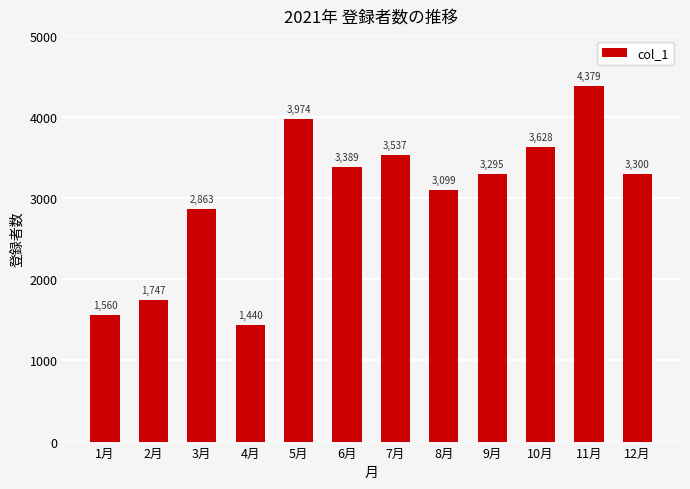

Is it true that the value at 5月 is 7034?

False